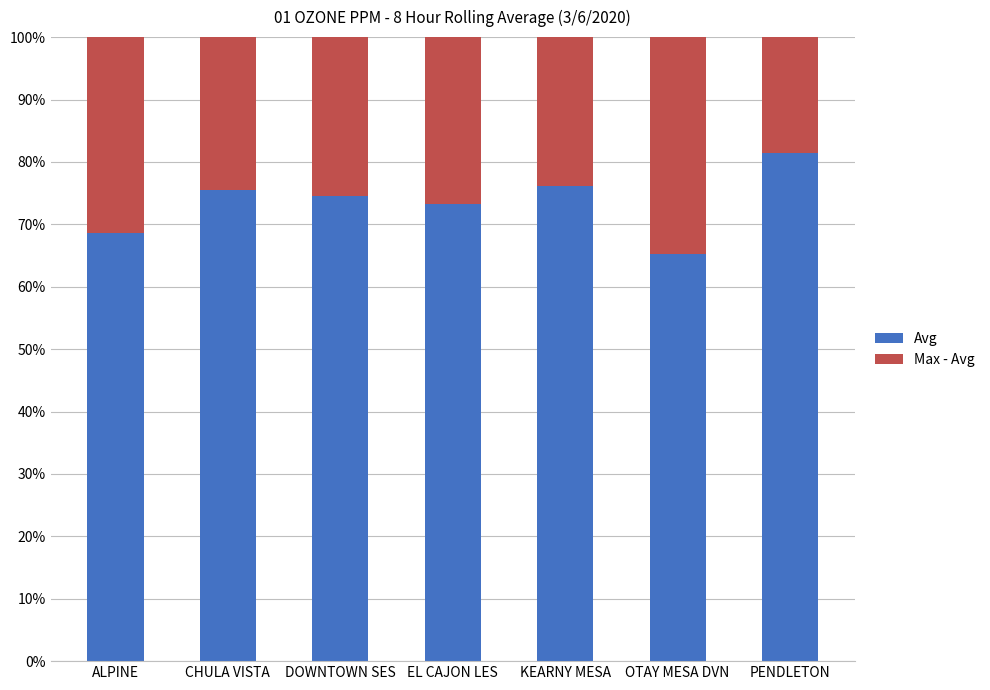

Count the number of categories in the chart.

7